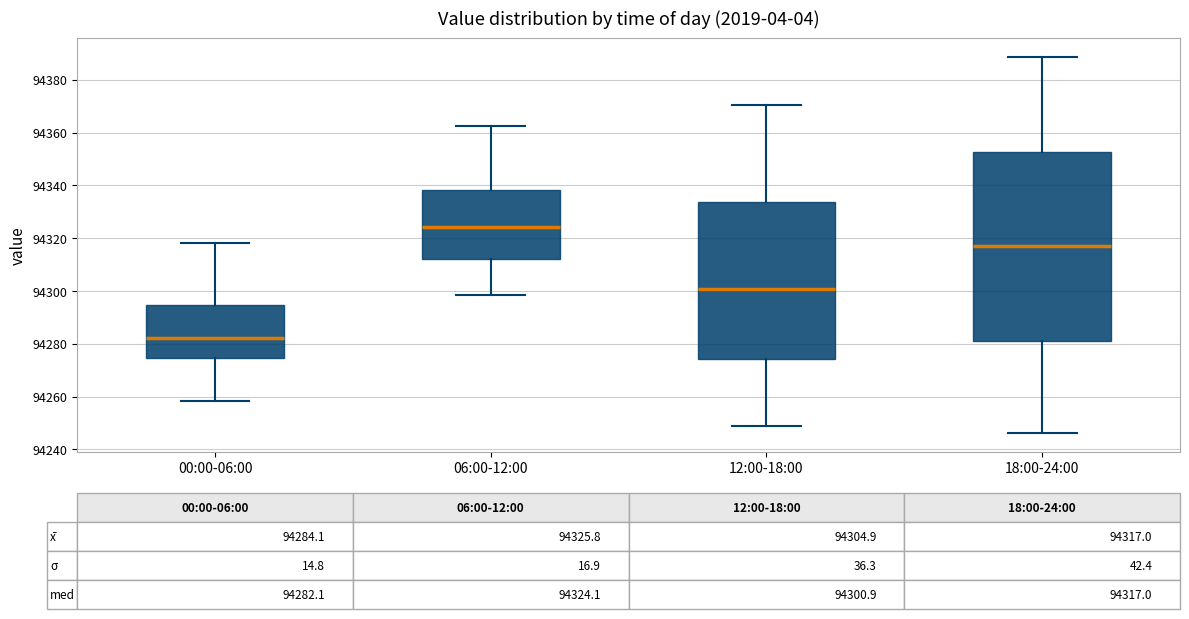

Comparing the boxes themselves (not the whiskers), which one is the tallest?

18:00-24:00